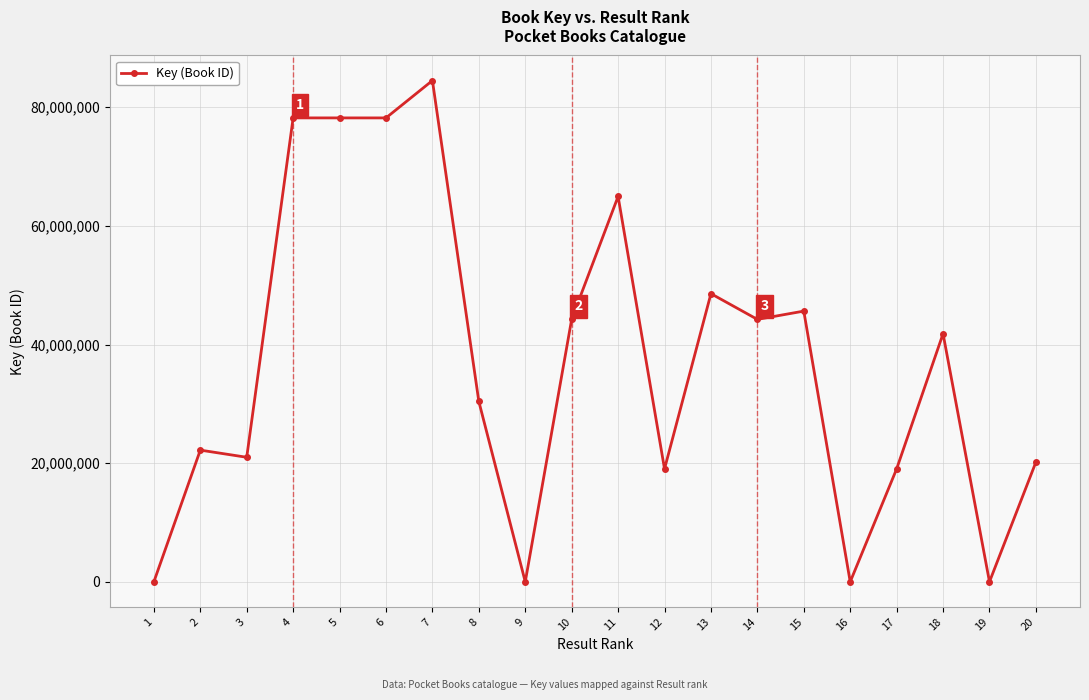

What is the approximate value at 7, to the nearest 10?

84494890